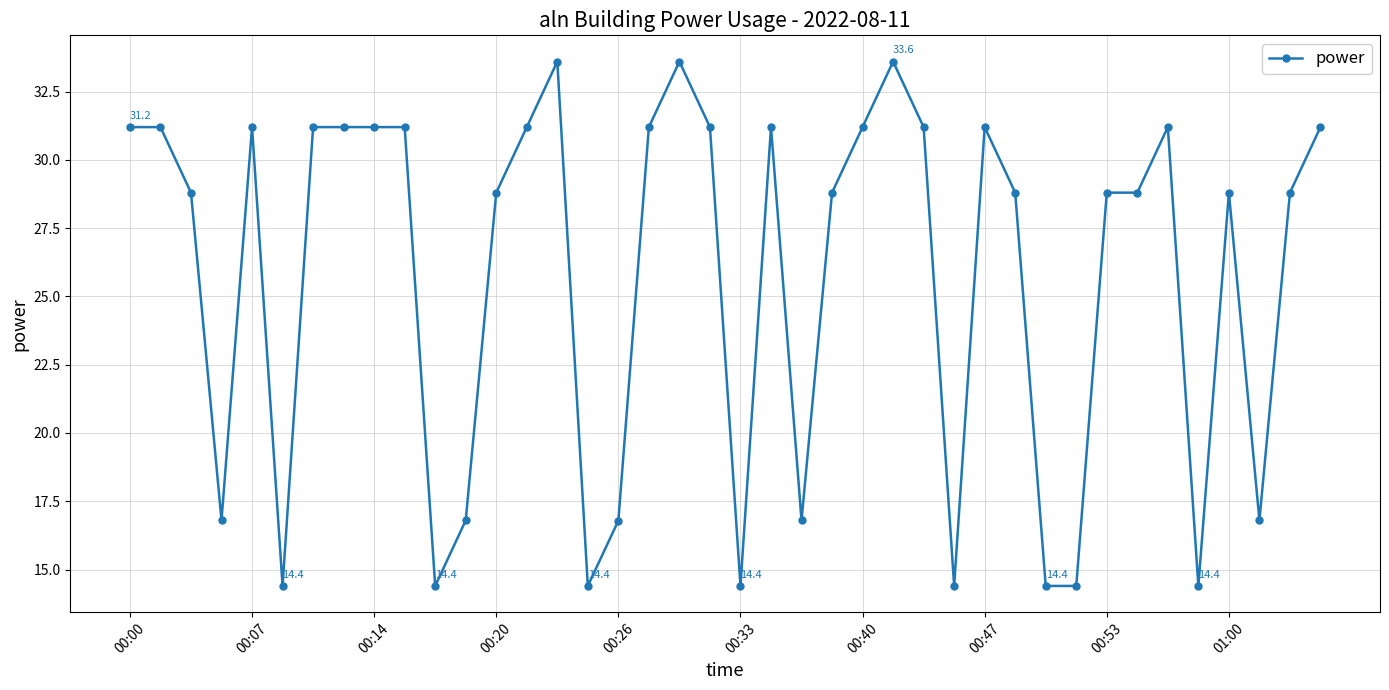

How many values are below 28?

13